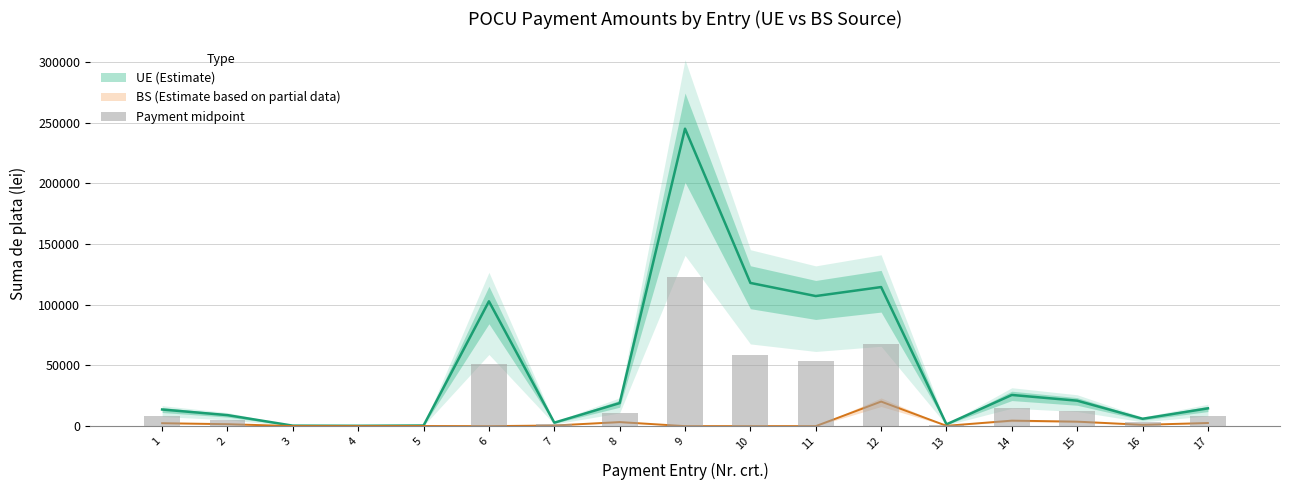

What is the change in value from 5 to 17?

+8320.1